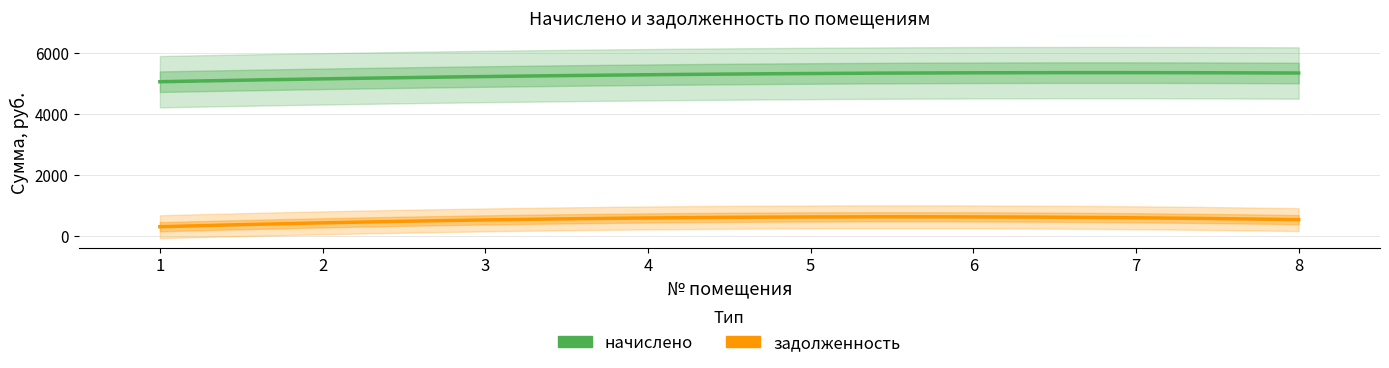

What is the minimum value for задолженность?

401.2